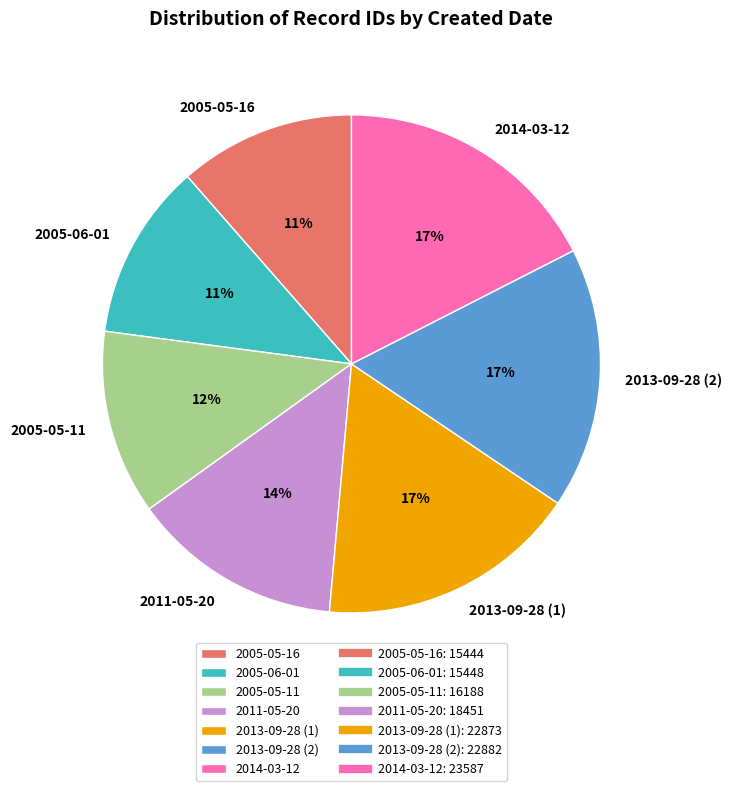

Is there a majority slice in this chart?

No